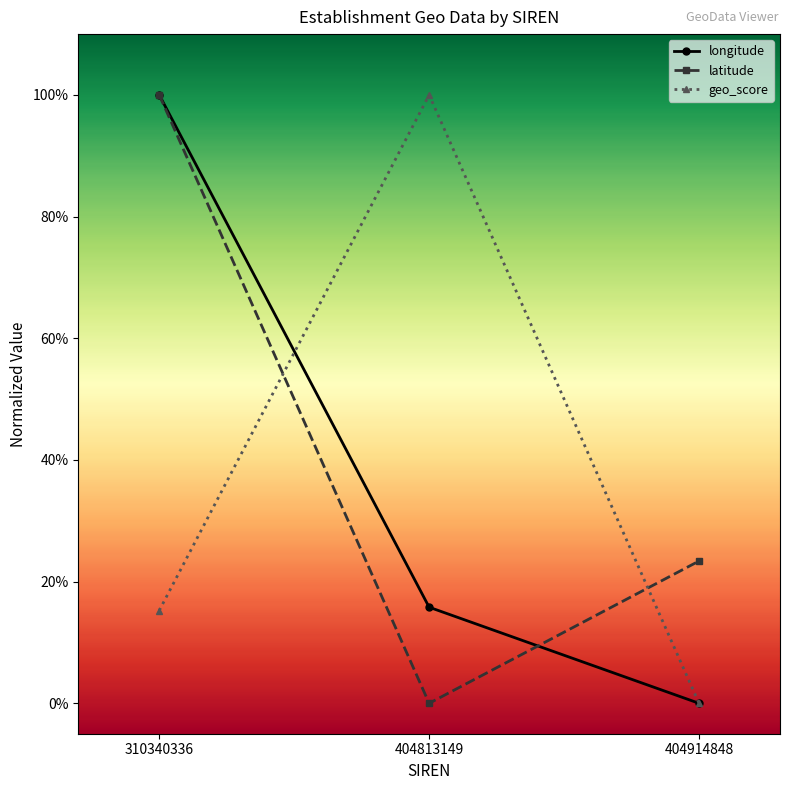

What is the greatest value displayed?

1.0